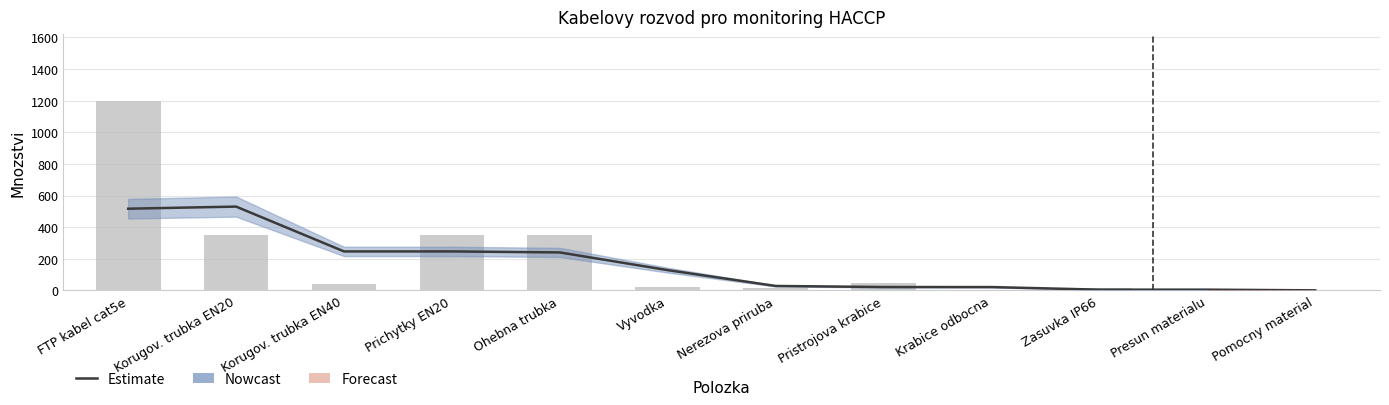

How many groups of bars are there?

12